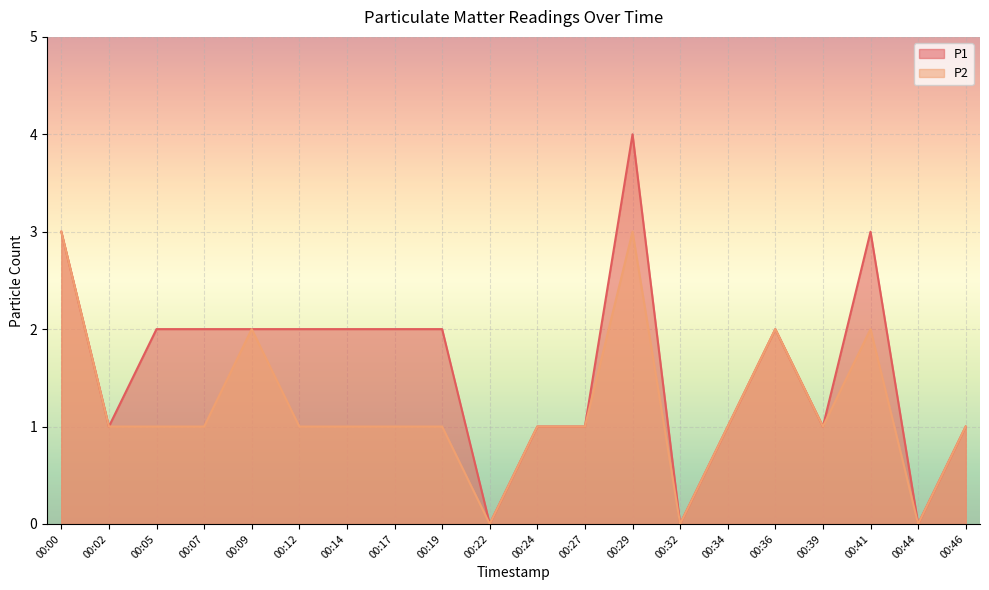

Count the P2 values in the range 1 to 2.

15